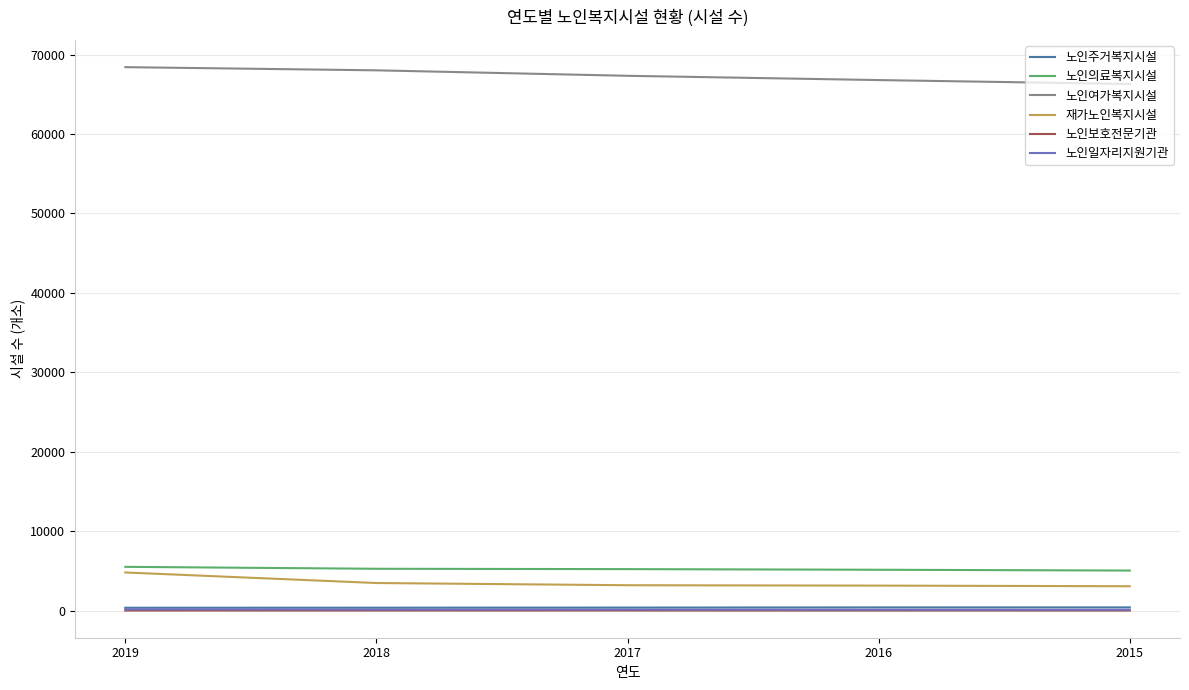

The 노인여가복지시설 series shows 68013 at 2018. True or false?

True